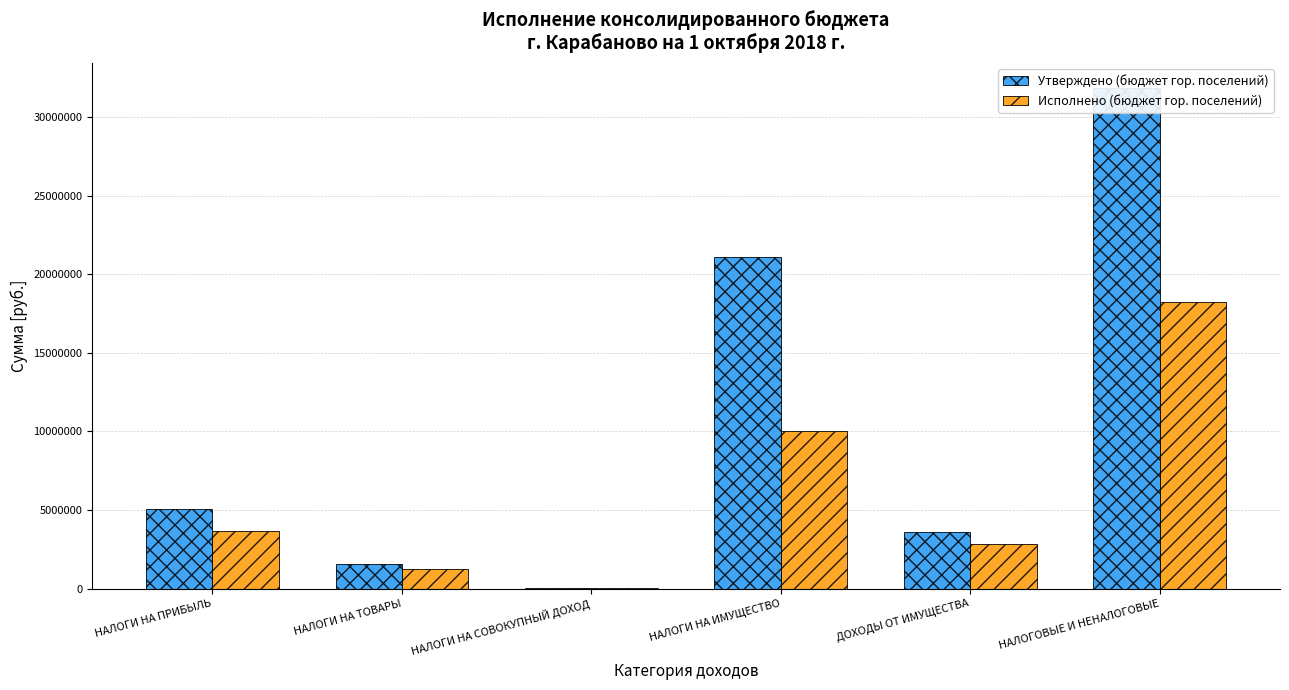

What is the approximate value of Утверждено (бюджет гор. поселений) at НАЛОГОВЫЕ И НЕНАЛОГОВЫЕ?

31836014.4